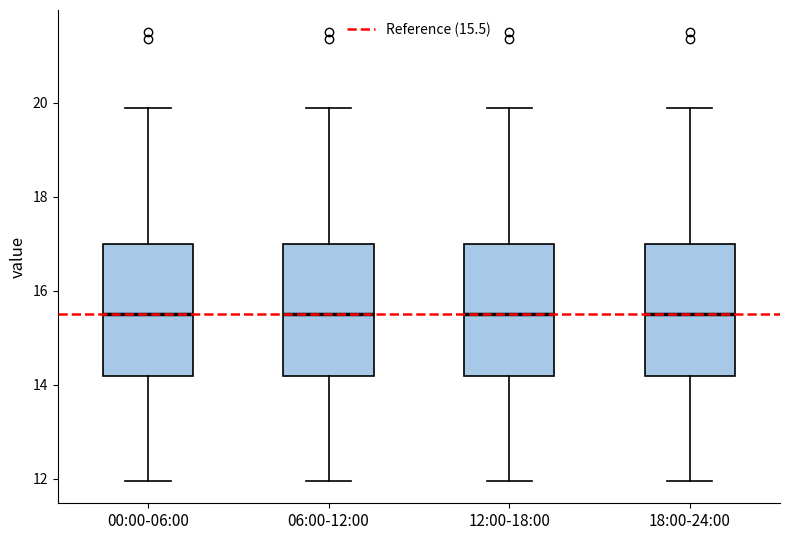

Where does the median line of the box for 12:00-18:00 sit on the y-axis? The values are not printed on the chart, so give them approximately, as read against the axis.

15.6